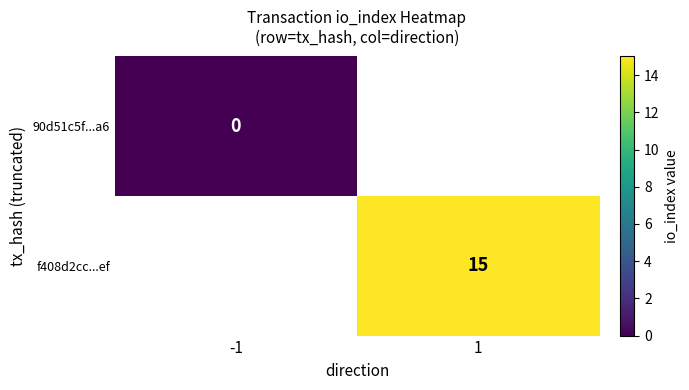

True or false: f408d2cc...ef has a value of 8 at 1.

False